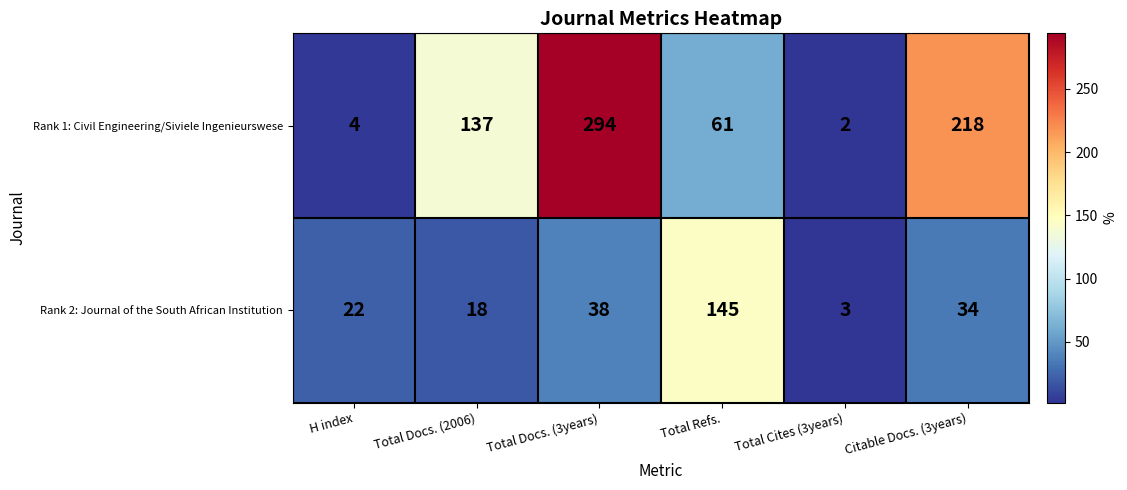

What is the difference between the highest and lowest values at Citable Docs. (3years)?

184